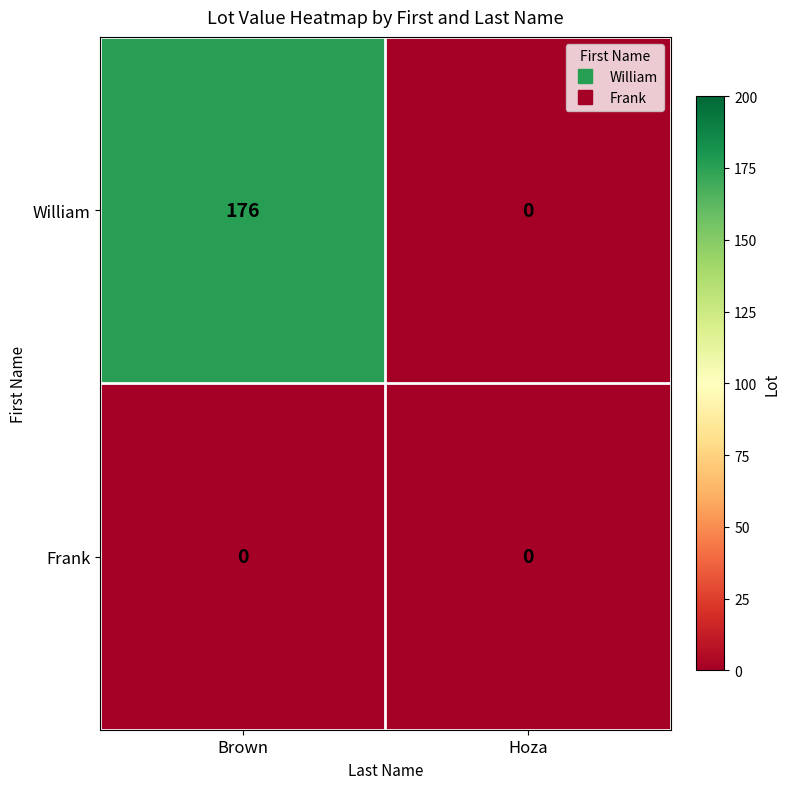

Count the number of data series in this chart.

2